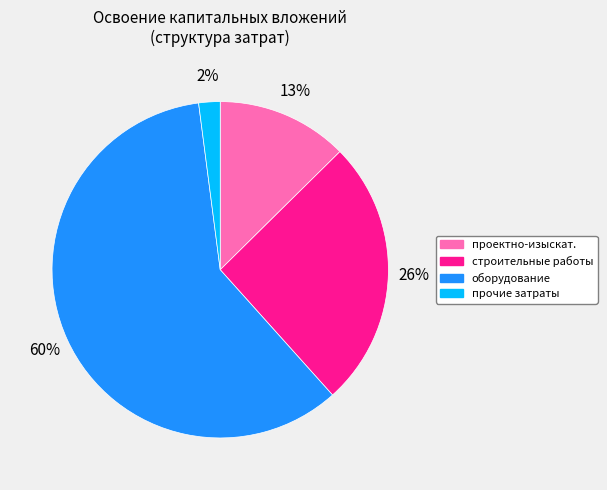

What percentage is the строительные работы slice, to the nearest percent?

26%